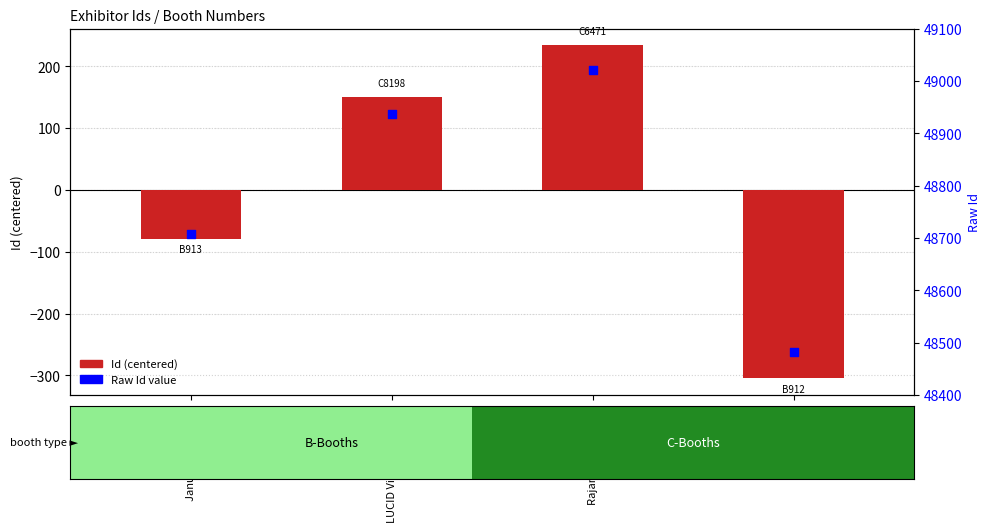

What is the total value across all series at Synkrato?

48177.2